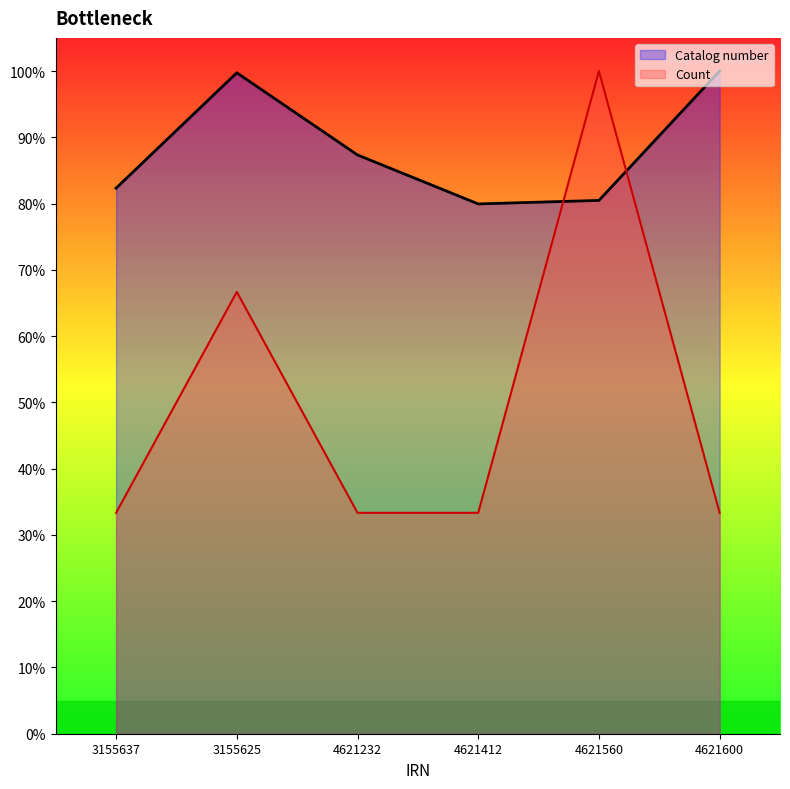

True or false: Count and Catalog number cross at least once.

True